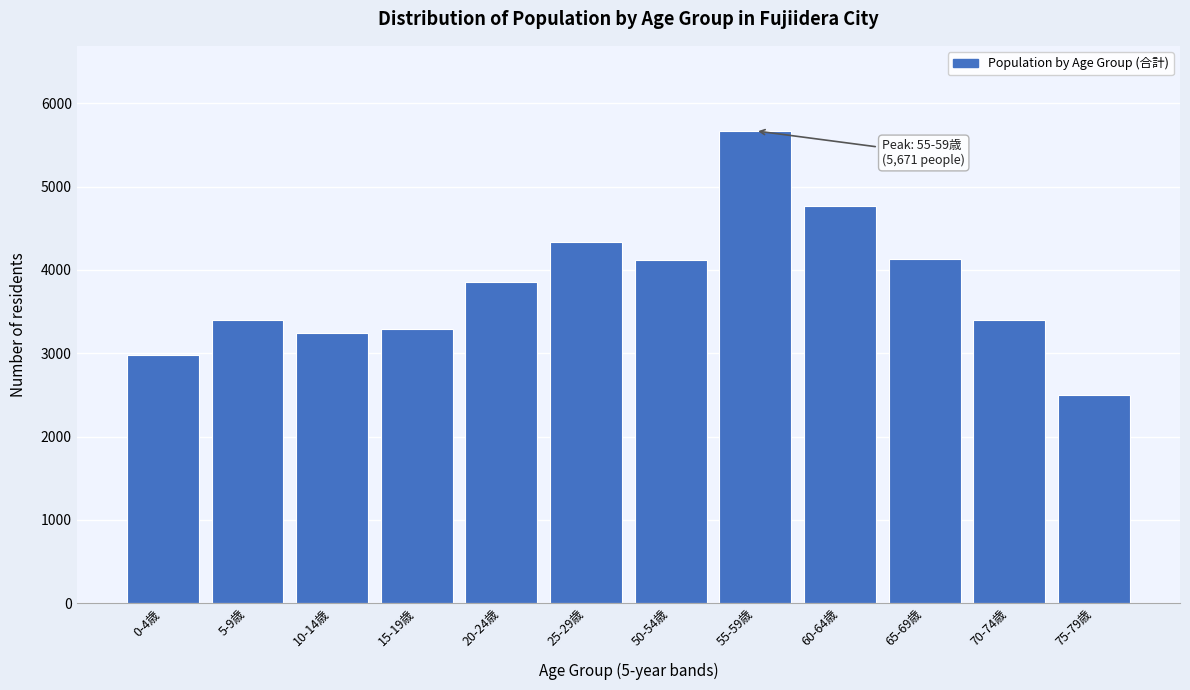

Which category has the lowest value across all series?

75-79歳